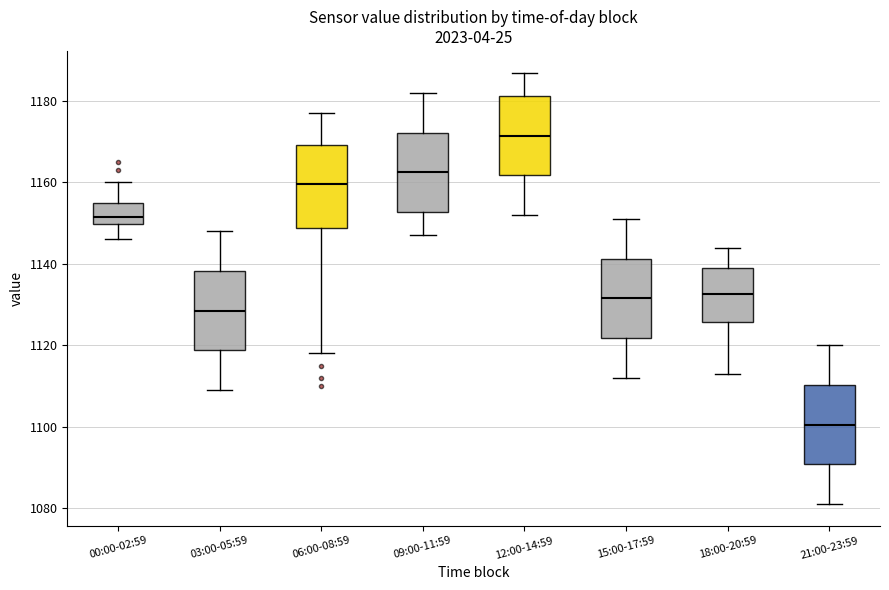

Where is the upper edge of the box for 18:00-20:59 on the y-axis? The values are not printed on the chart, so give them approximately, as read against the axis.

1140